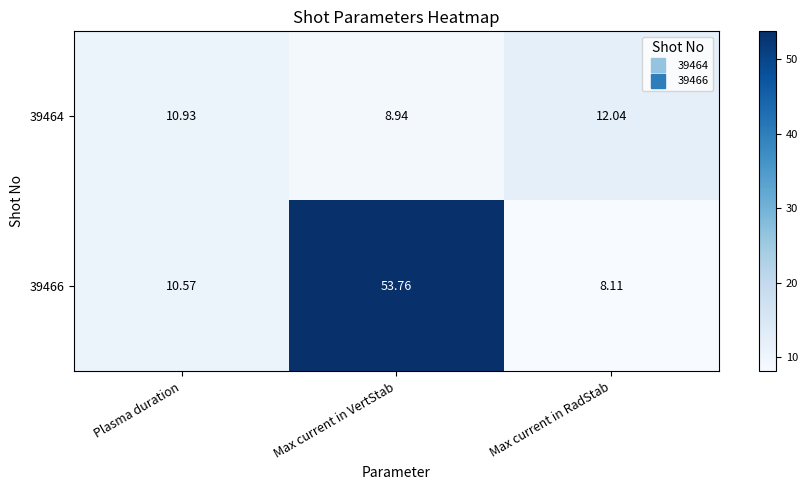

Which label corresponds to the smallest value in the chart?

Max current in RadStab